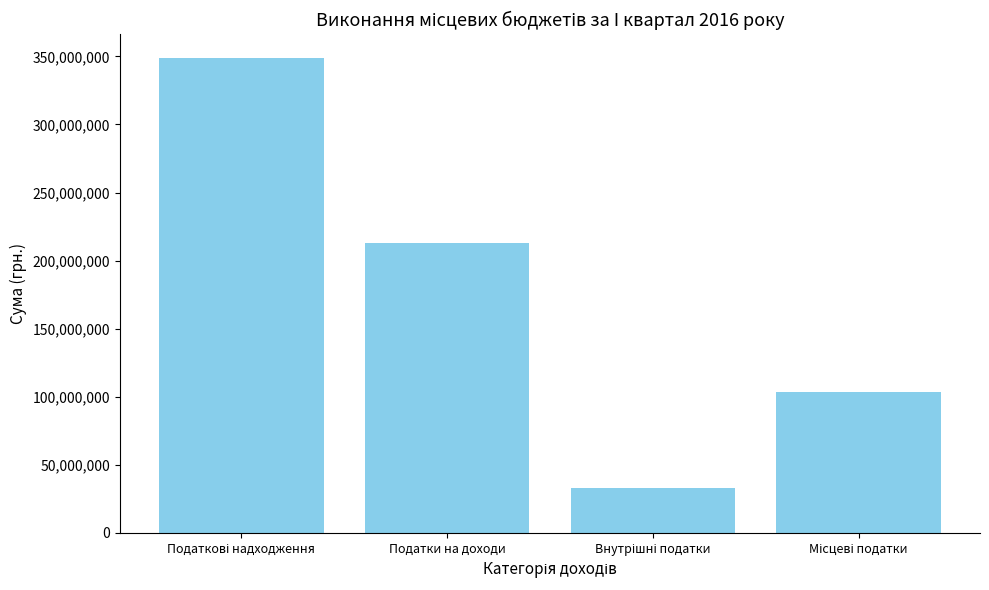

What is the label of the 3rd bar from the right?

Податки на доходи